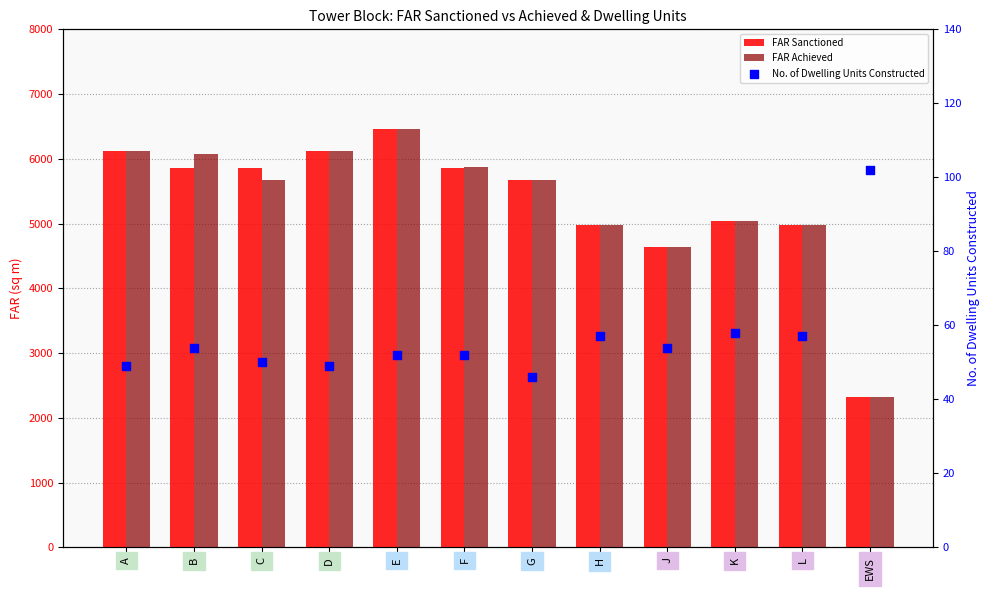

At how many categories does at least one series exceed 4626?

11